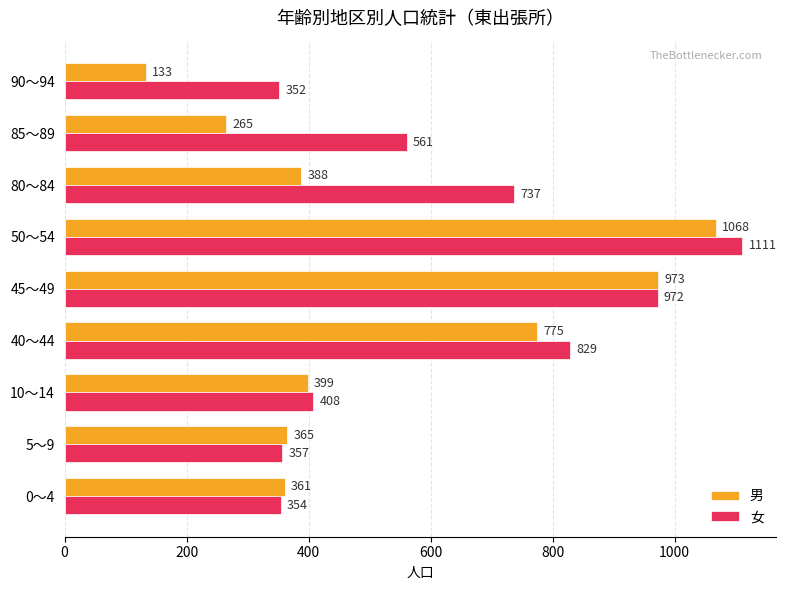

How many distinct data groups are displayed?

2